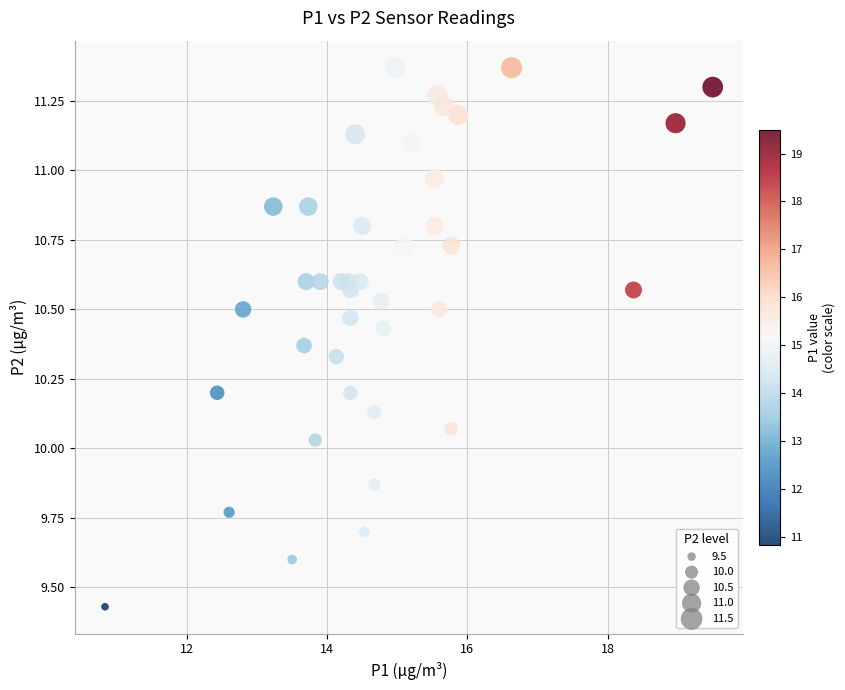

What is the range of Y values (max minus min)?

1.9